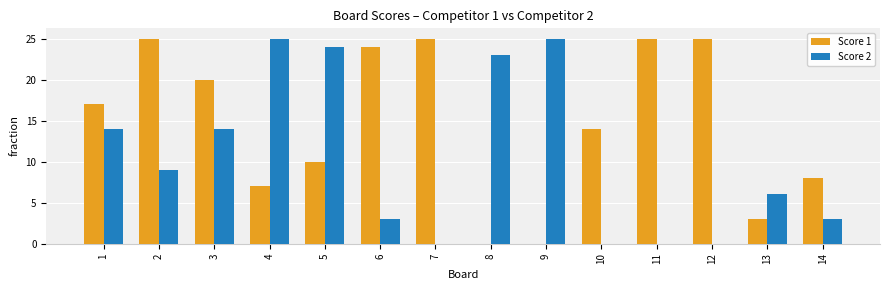

Which series has the largest total across all categories?

Score 1